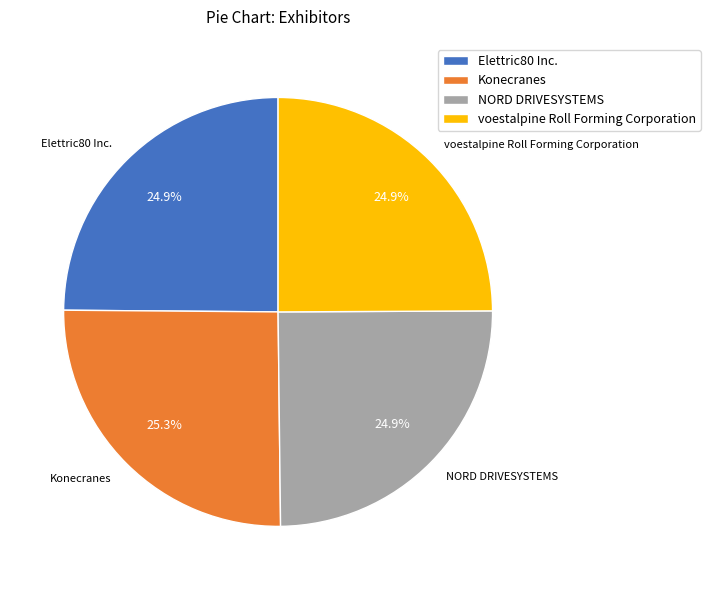

Is it true that Elettric80 Inc. is 30% of the pie?

False